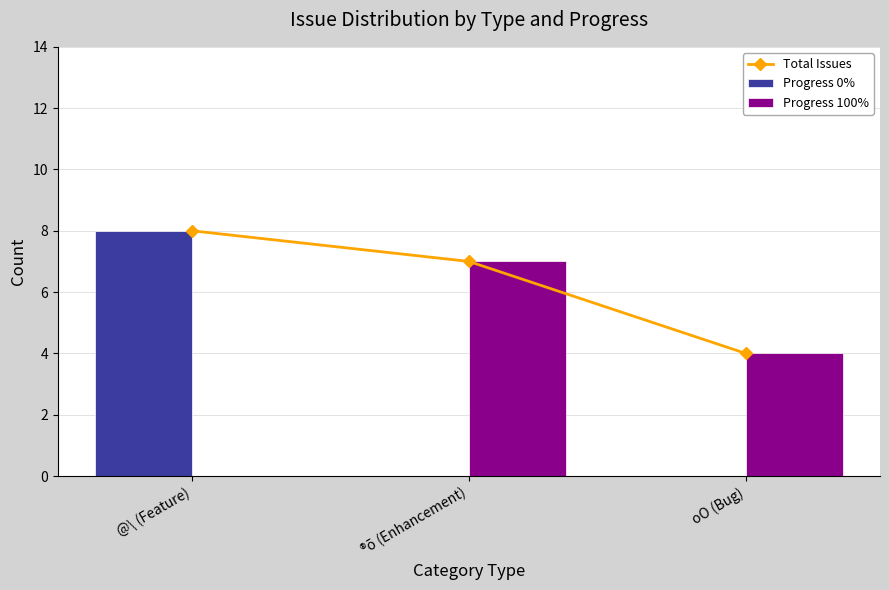

What is the label of the 3rd bar from the right?

@\ (Feature)